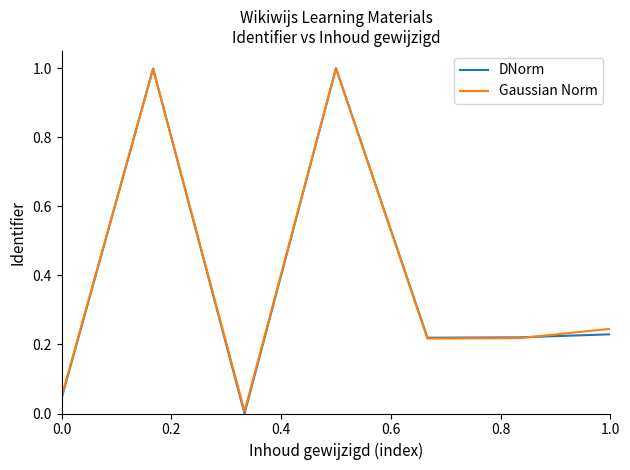

What is the sum of all Gaussian Norm values?

2.7